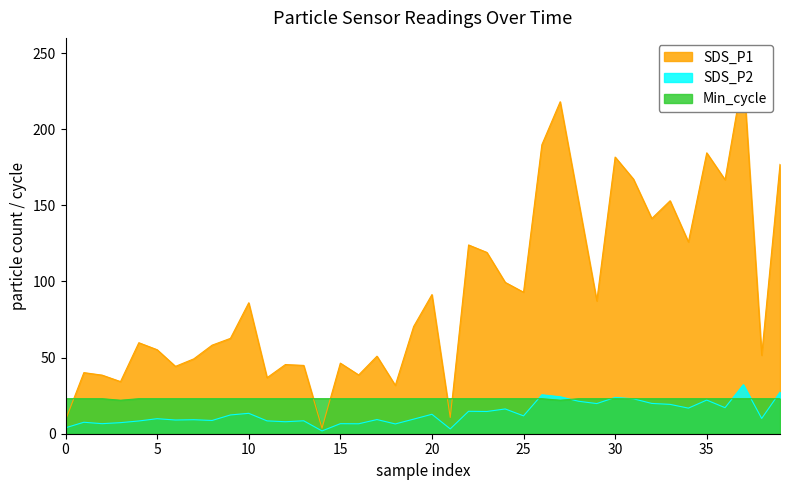

What is the difference between the maximum and minimum values in the SDS_P2 series?

30.4